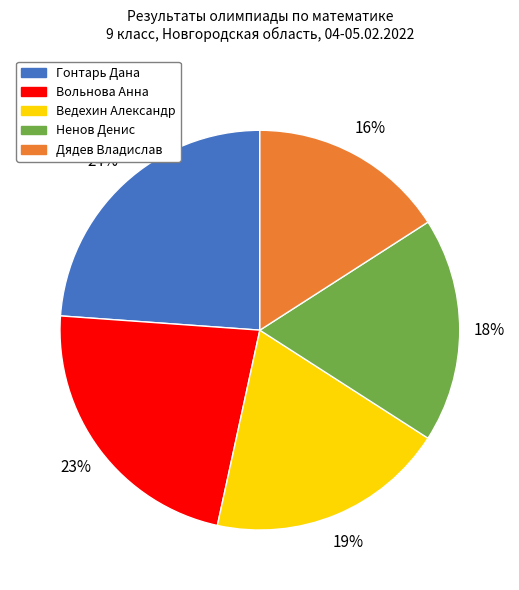

Count the number of slices in the pie.

5